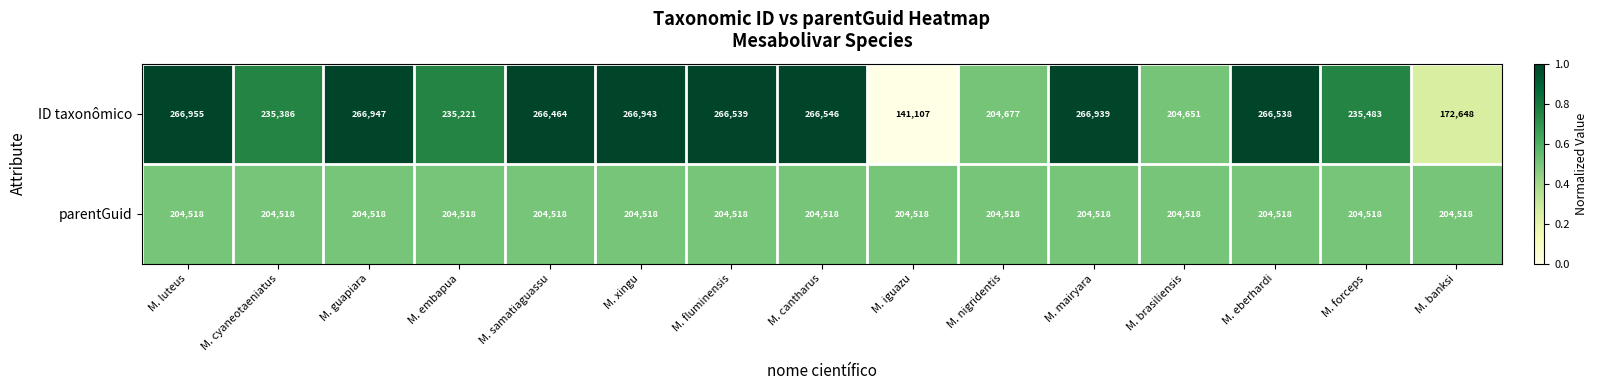

What is the sum of all ID taxonômico values?

3563044